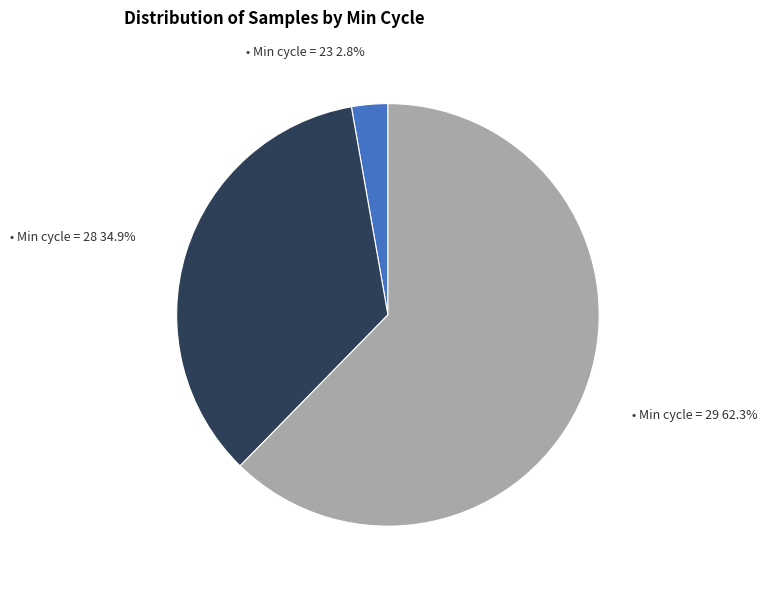

To the nearest percent, what is the average slice percentage?

33%